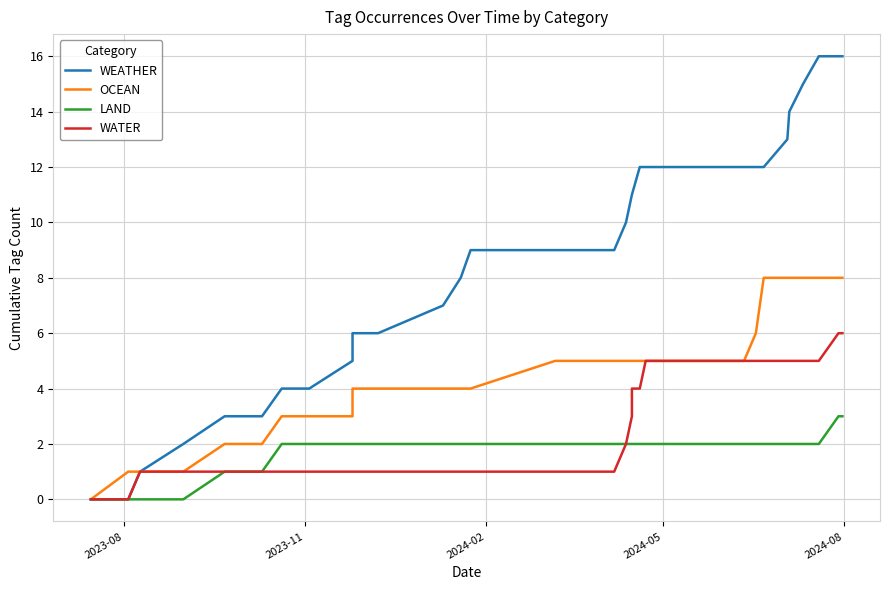

True or false: WATER has a value of 0 at 11.

False